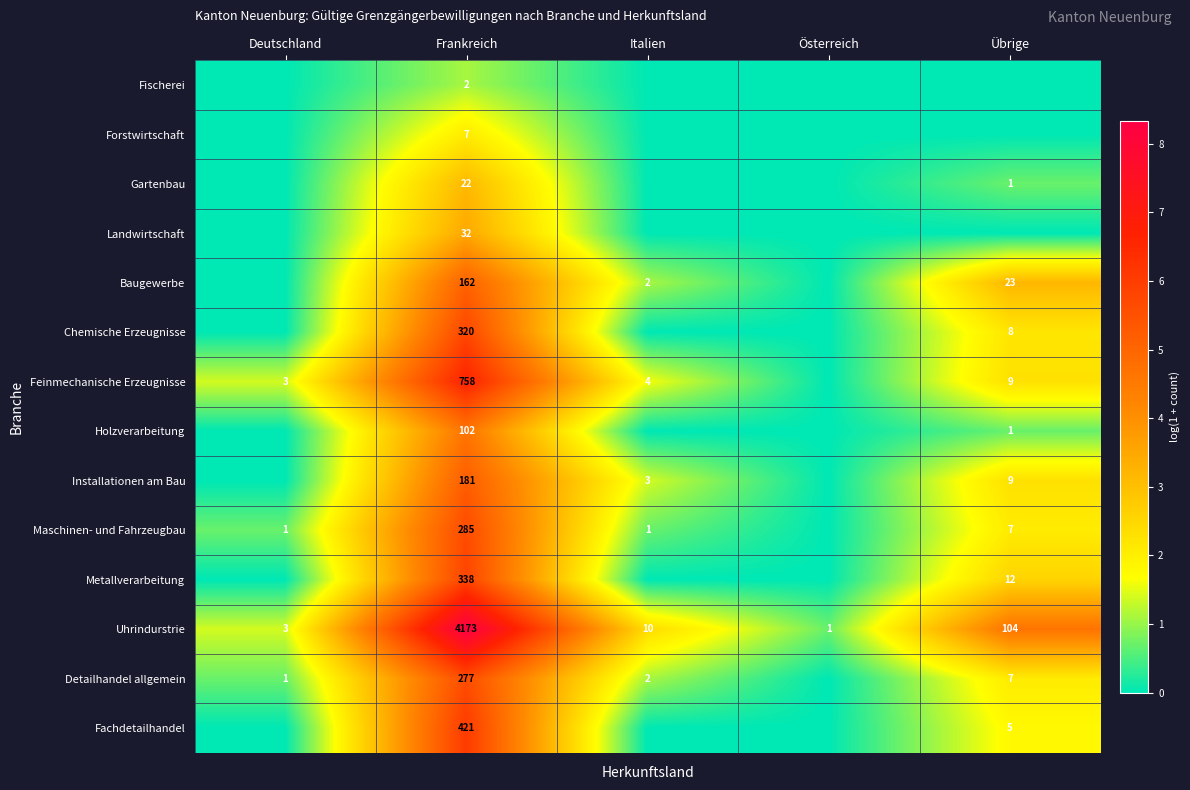

The value of Forstwirtschaft at Frankreich is 7. True or false?

True